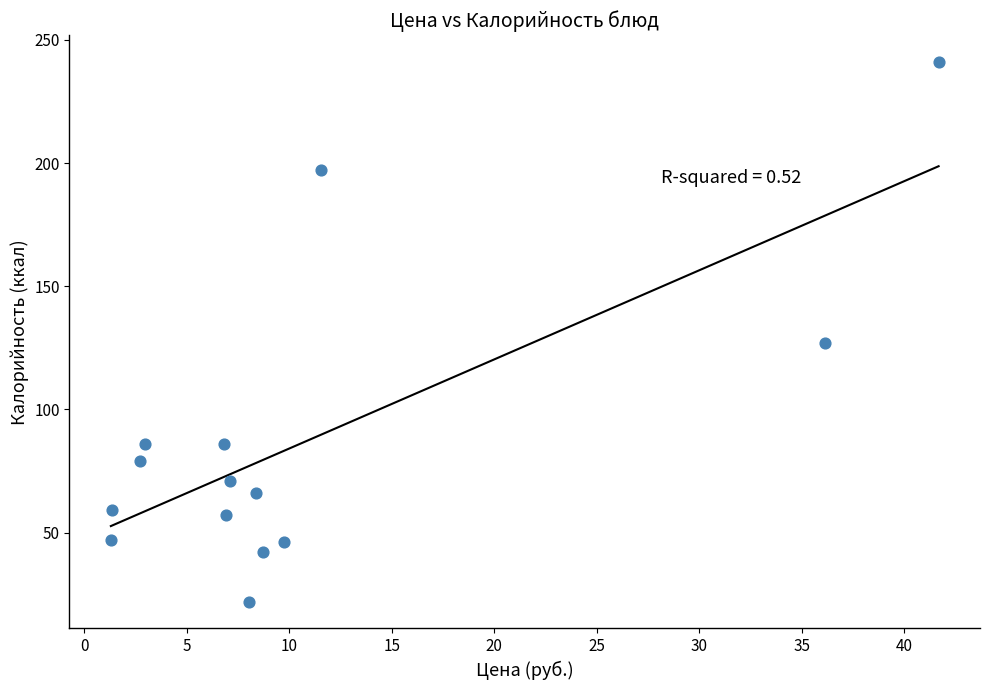

What Y value in the scatter plot is closest to 131?

127